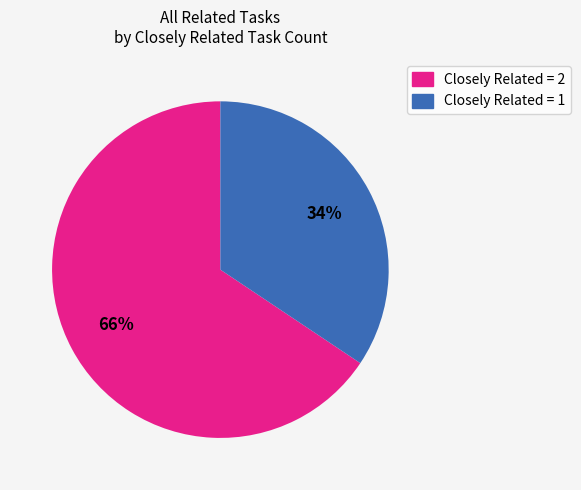

To the nearest percent, what is the average slice percentage?

50%